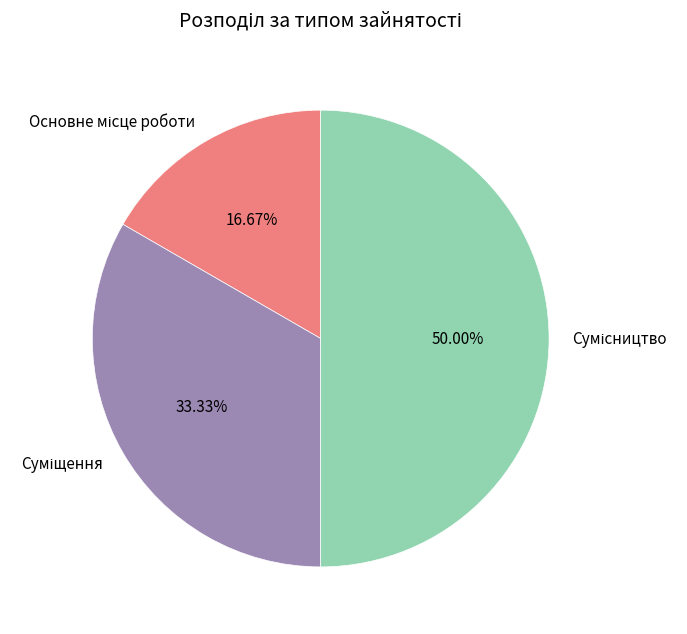

Is it true that Суміщення is 24% of the pie?

False